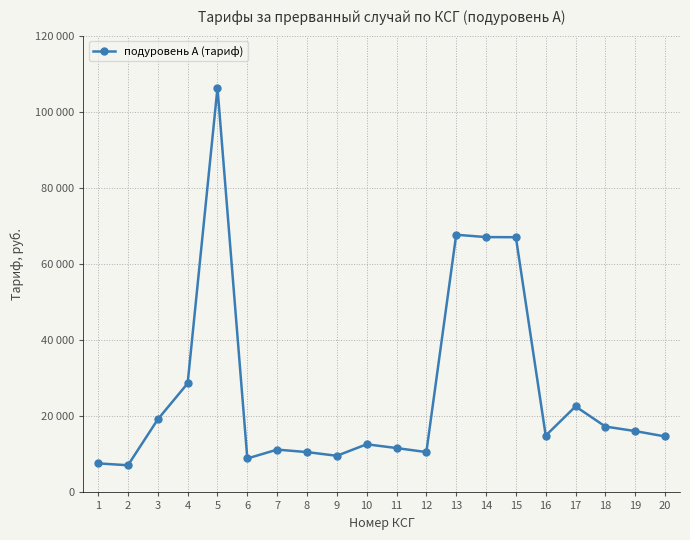

Is this an area chart (filled region under the line)?

No